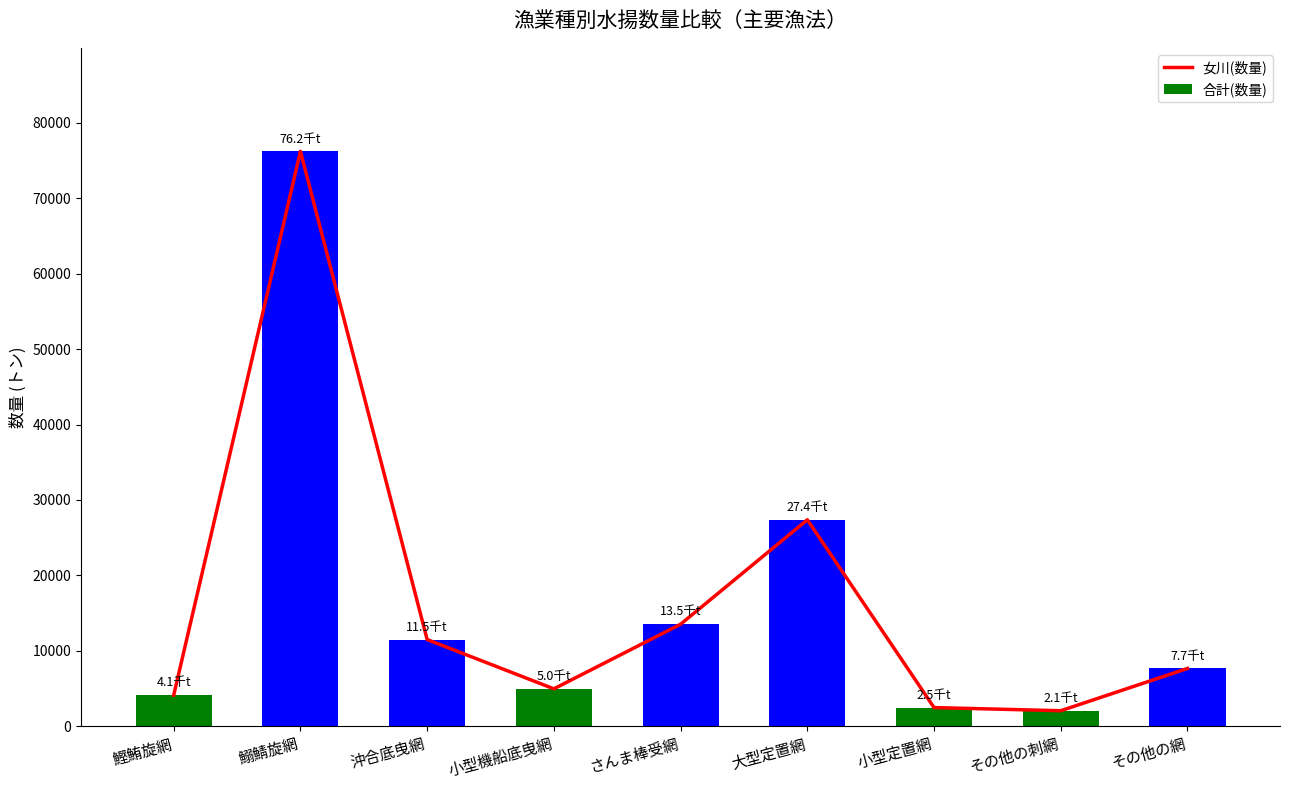

What is the average value of the 合計(数量) series?

16652.8